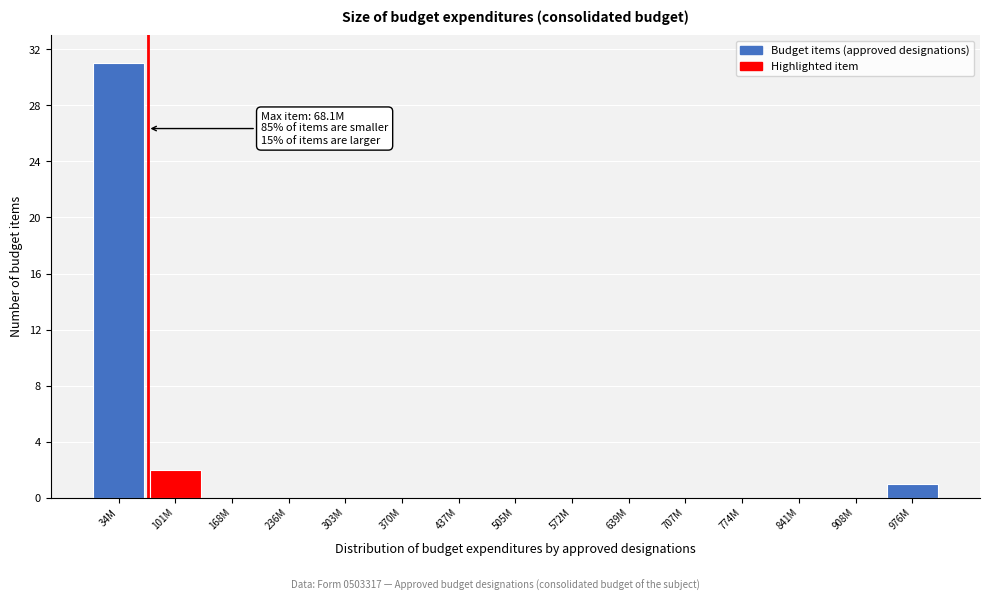

Reading right to left, transcribe all the data shown in this chart.

976M=1	908M=0	841M=0	774M=0	707M=0	639M=0	572M=0	505M=0	437M=0	370M=0	303M=0	236M=0	168M=0	101M=2	34M=31